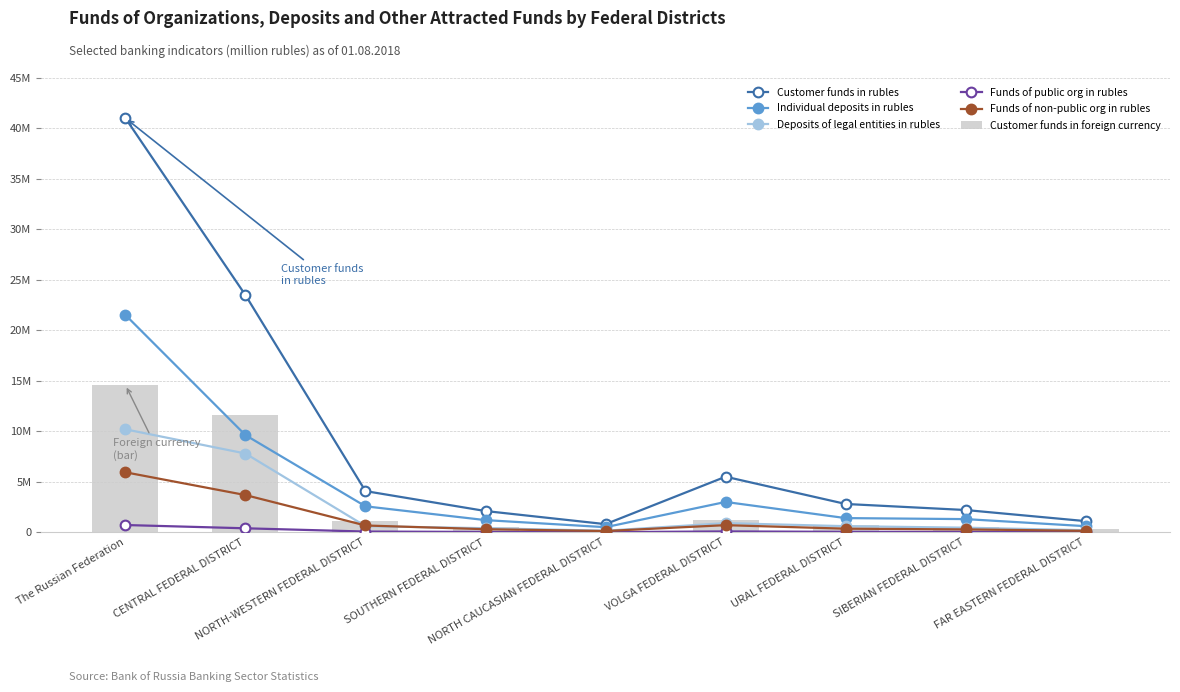

Where does the Deposits of legal entities in rubles series first go above 600000?

The Russian Federation